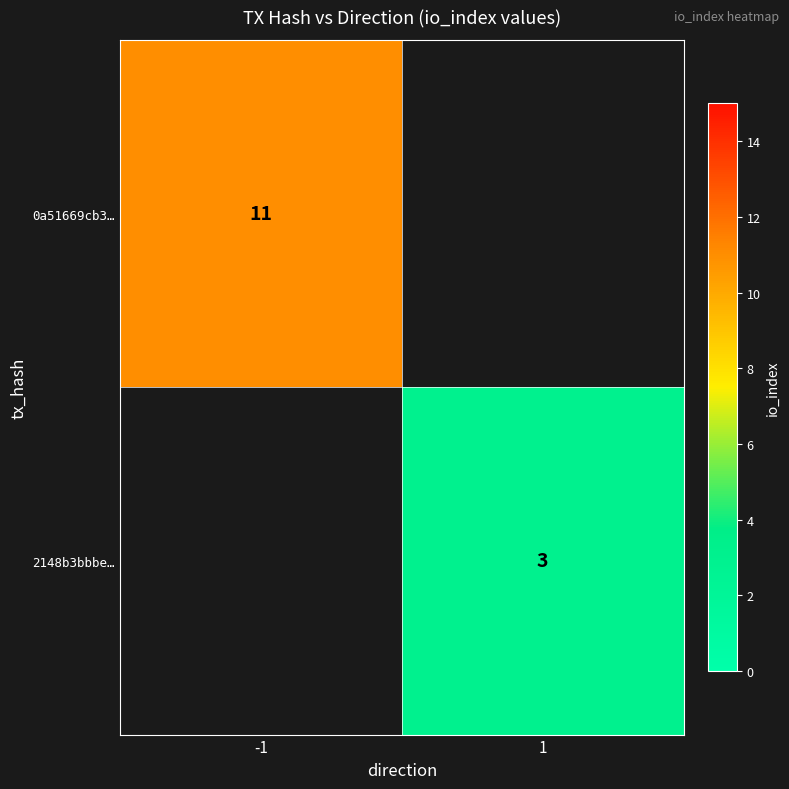

The 2148b3bbbe… series shows 3 at 1. True or false?

True